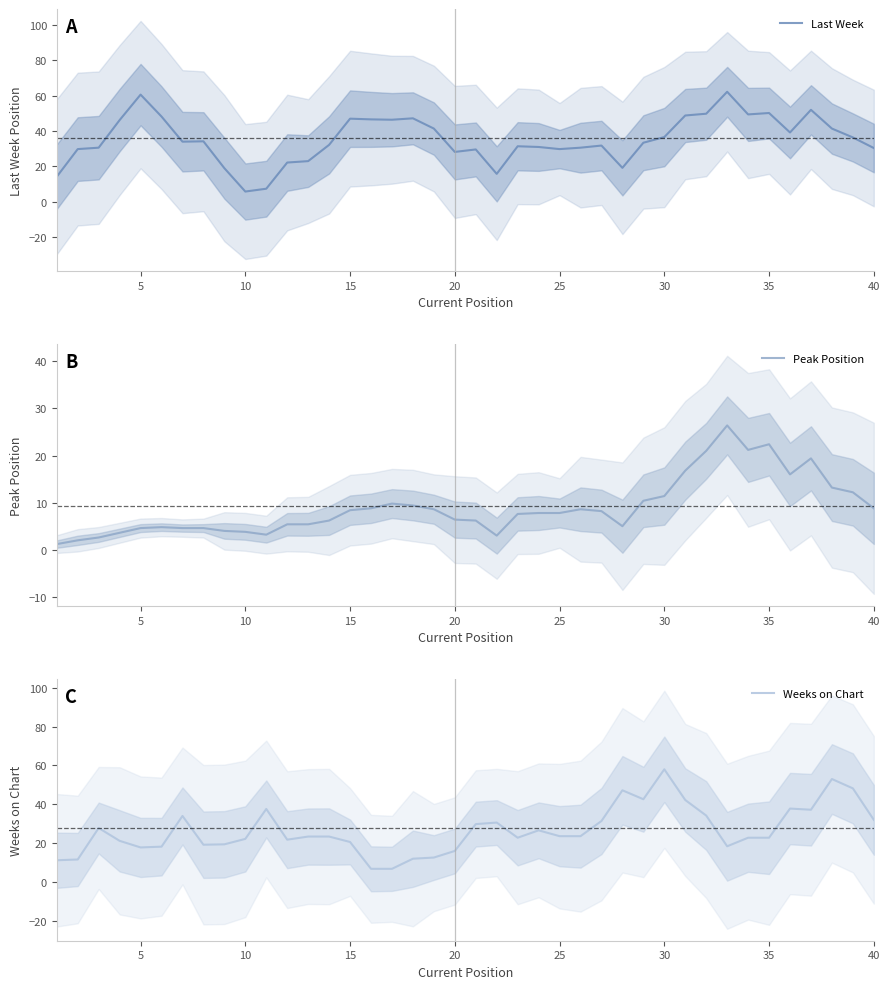

What is the difference between the Peak Position values at 15 and 35?

14.0